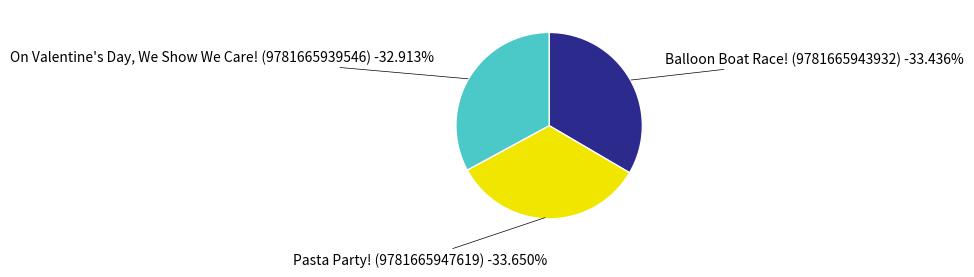

Combined, do Pasta Party! (9781665947619) and Balloon Boat Race! (9781665943932) account for over 50%?

Yes